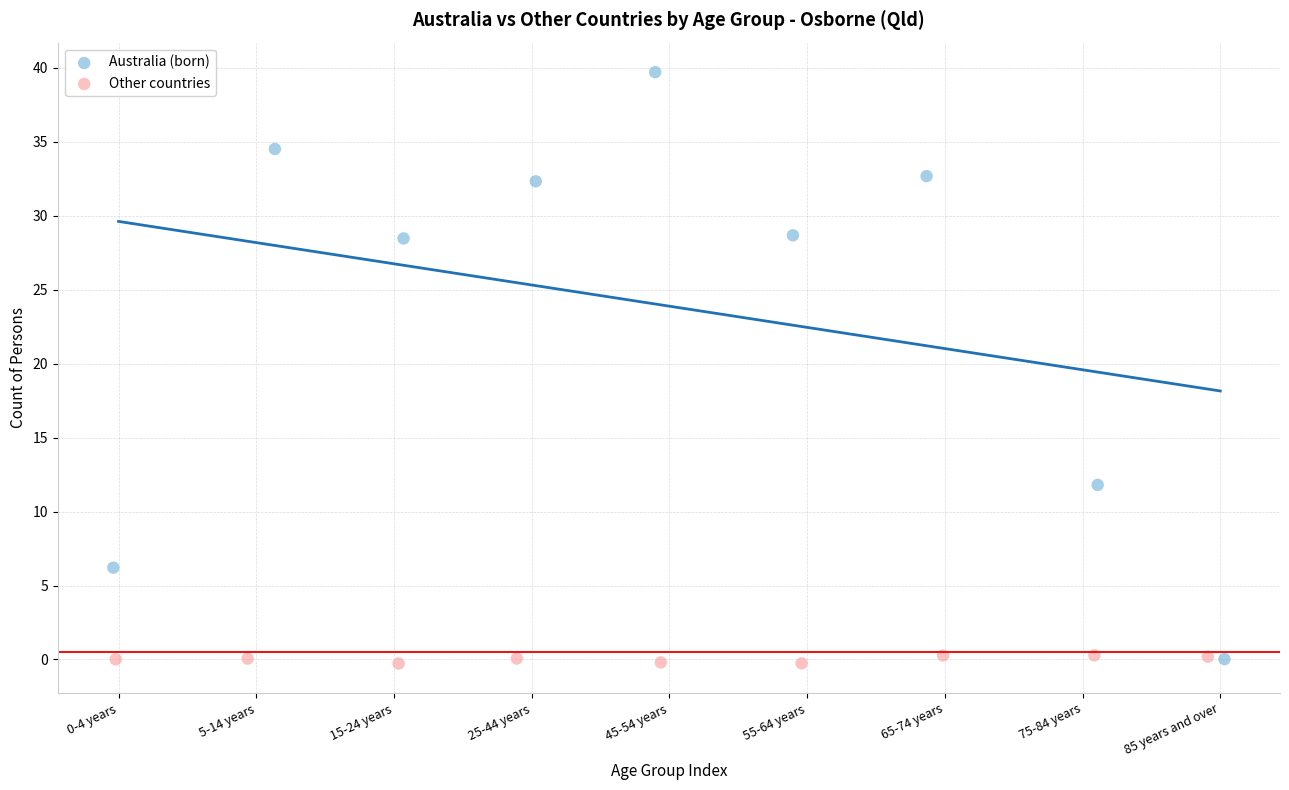

Which series contains the highest Y value?

Australia (born)